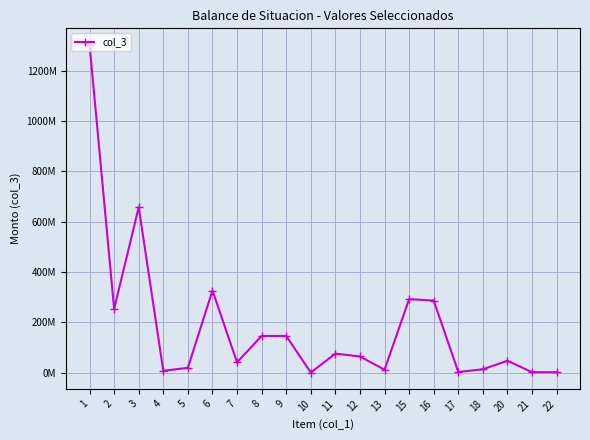

True or false: the data shows -799653937.9 at 10.

False